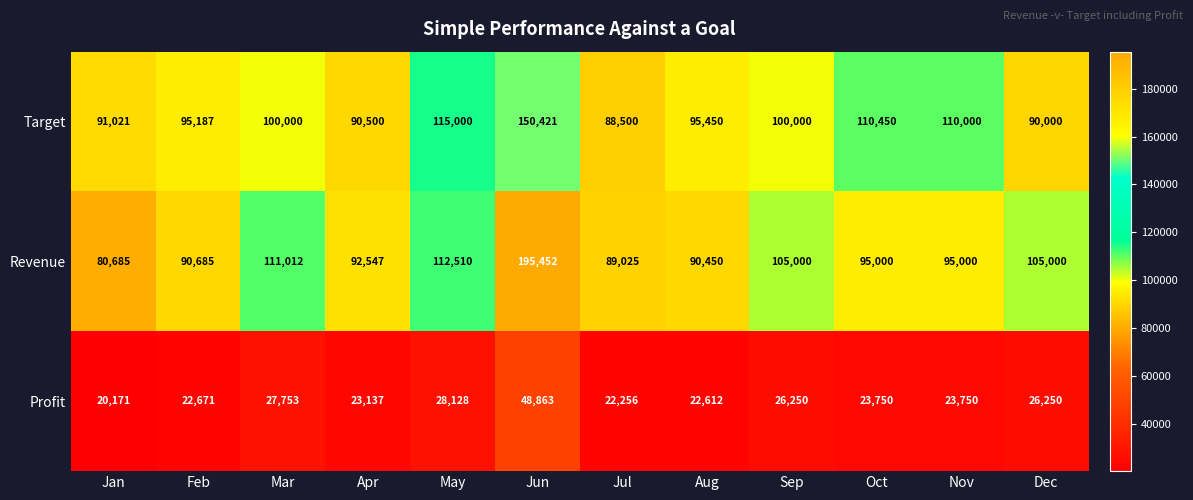

What is the spread (max minus min) of values at Feb?

72516